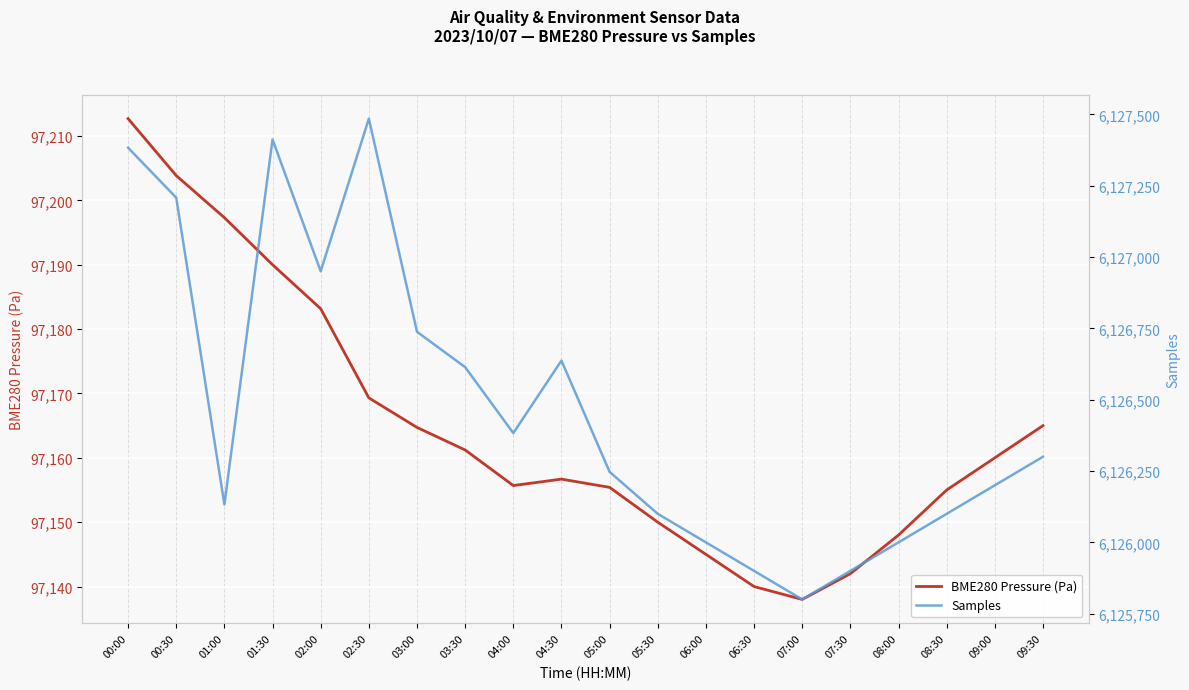

What is the label of the 15th point from the left?

07:00